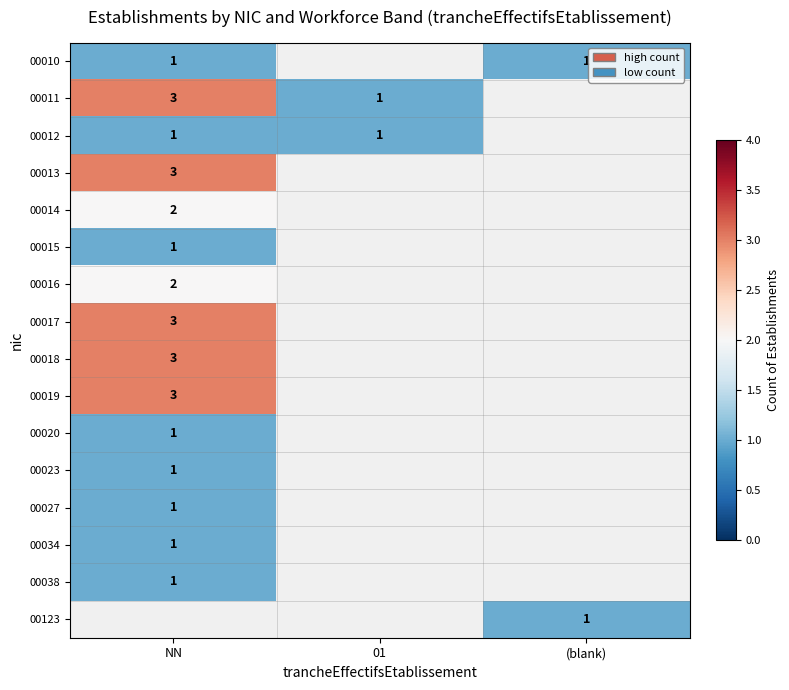

Is the value of 00019 at NN greater than the value of 00016 at NN?

Yes